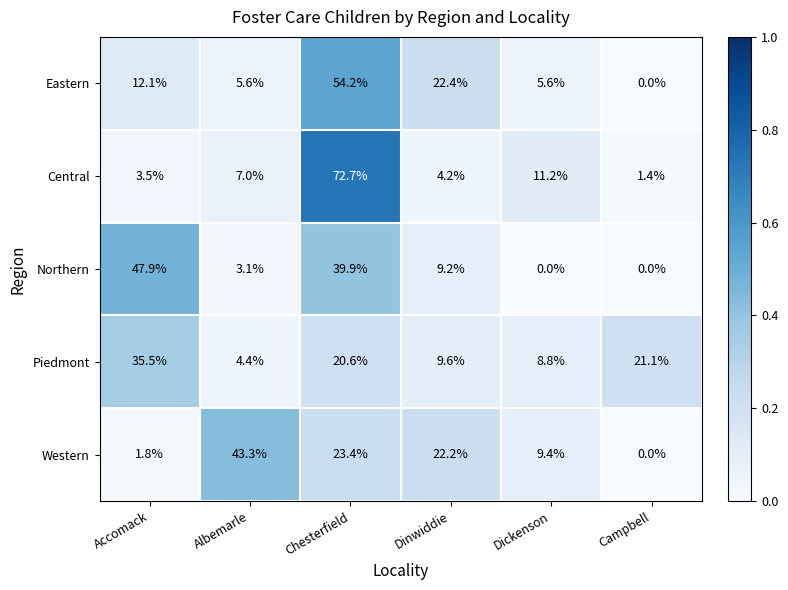

What is the sum of all Piedmont values?

100.0